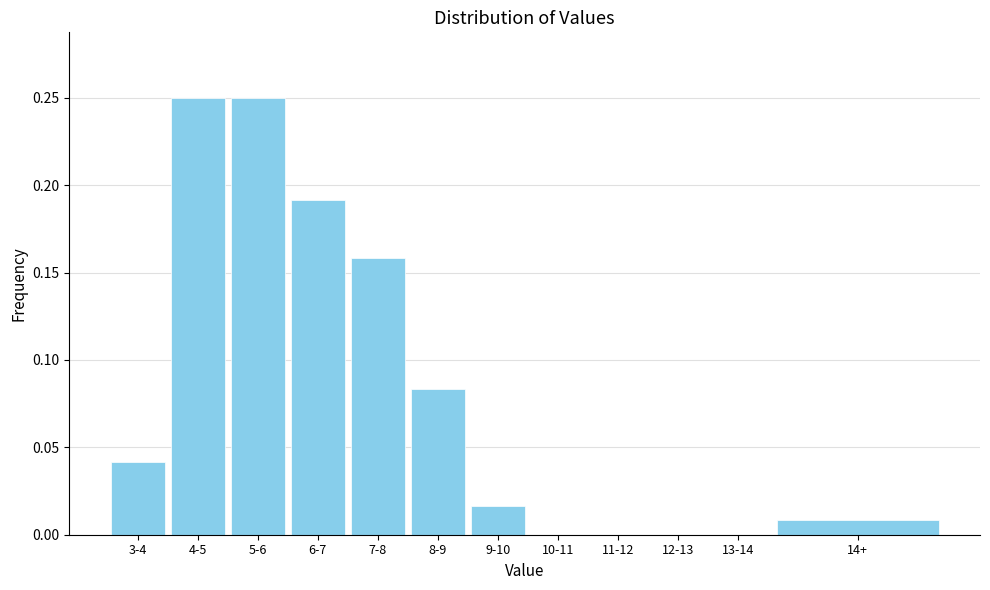

Is it true that the value at 11-12 is -0.2?

False